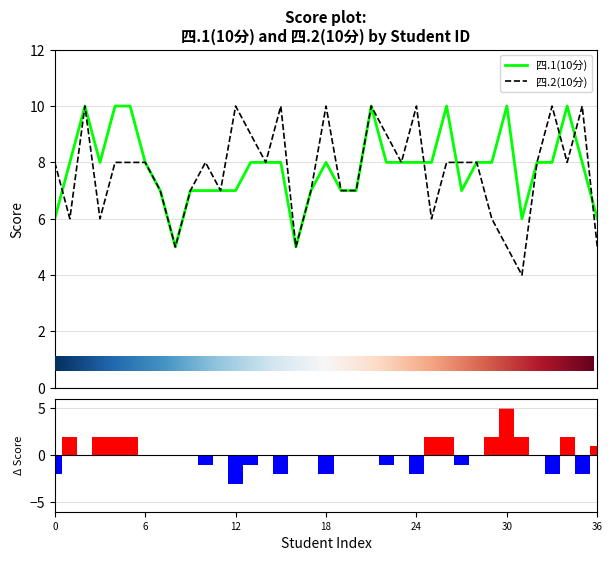

Are the bars grouped side by side (vs. stacked)?

Yes